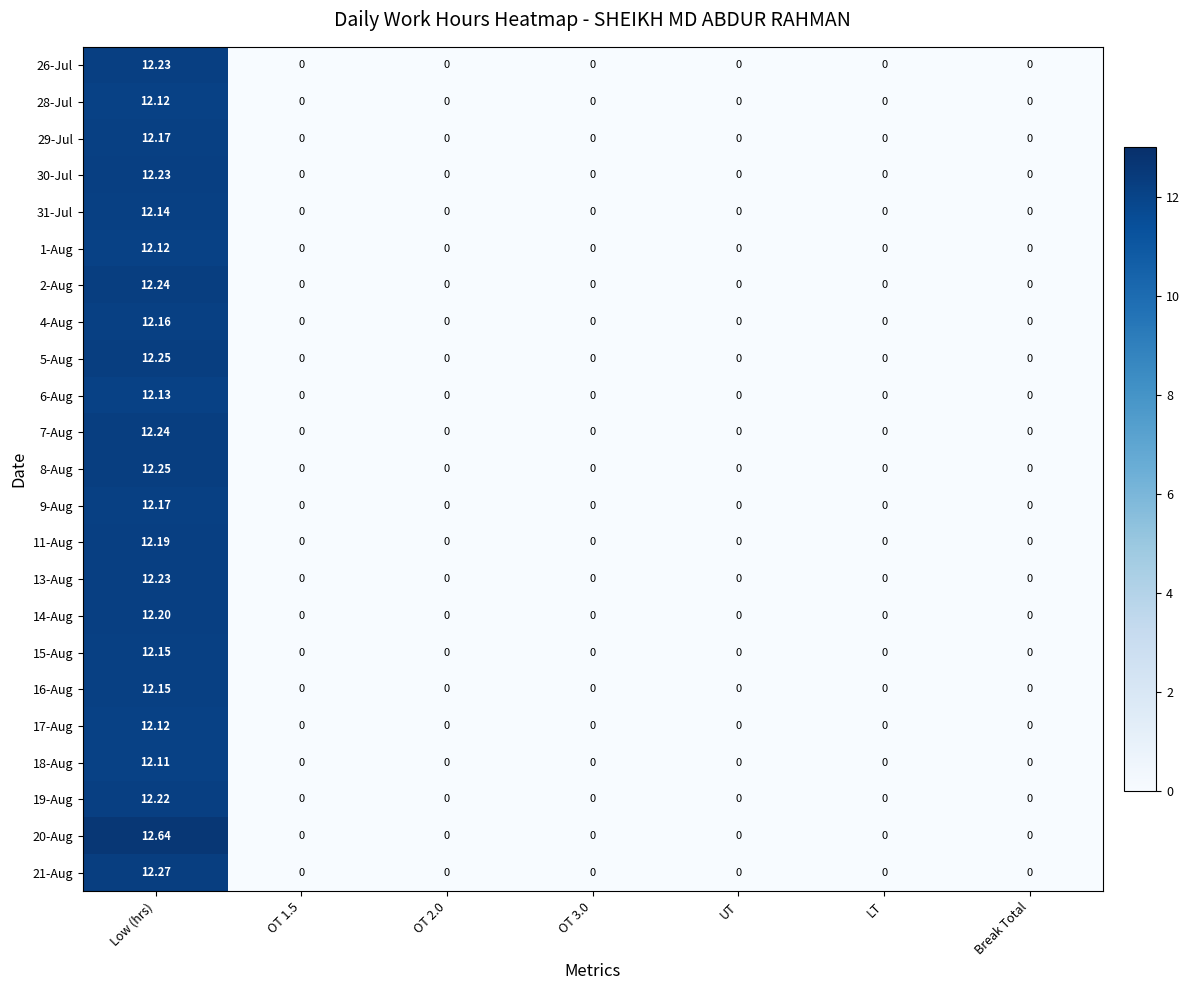

Which category has the highest value in the 20-Aug series?

Low (hrs)